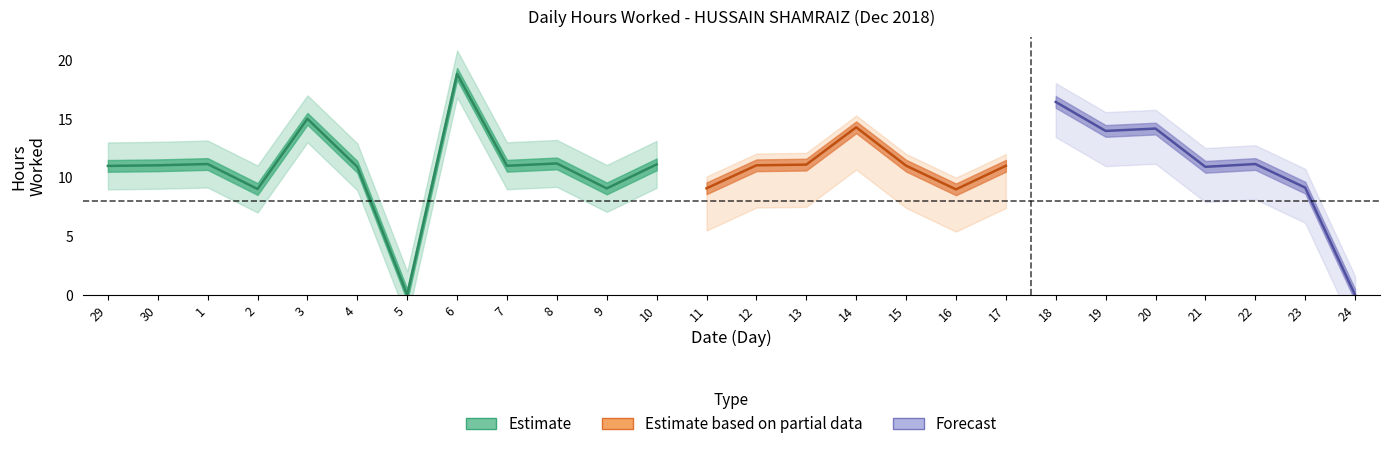

Where is center nearest to the value 9?

16